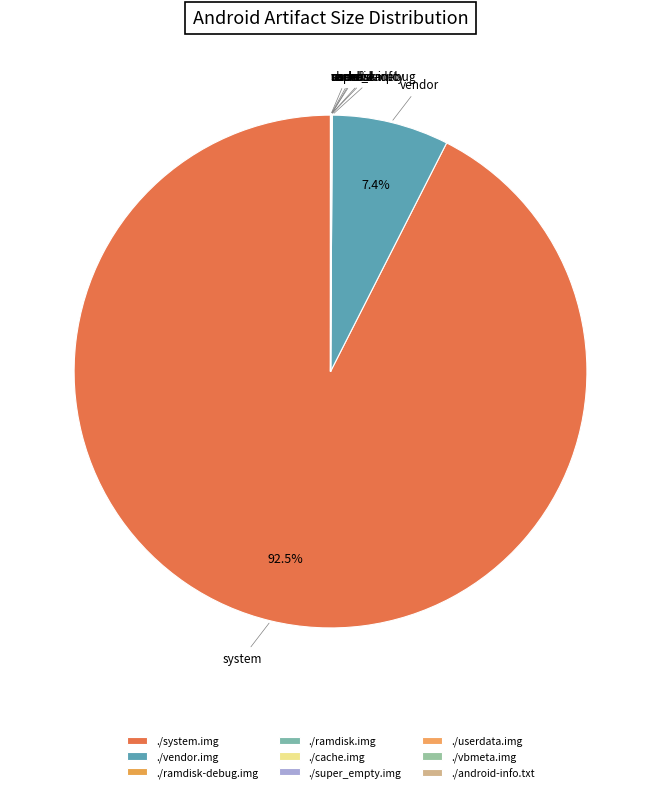

Is the sum of ./userdata.img and ./super_empty.img greater than half?

No